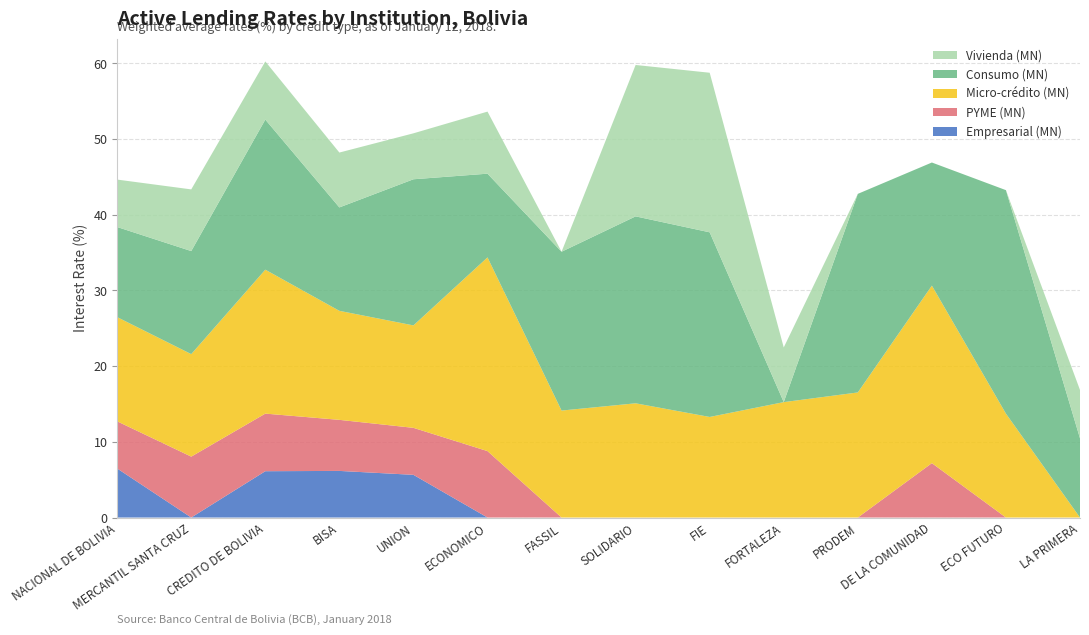

True or false: Empresarial (MN) has a value of 1.5 at NACIONAL DE BOLIVIA.

False